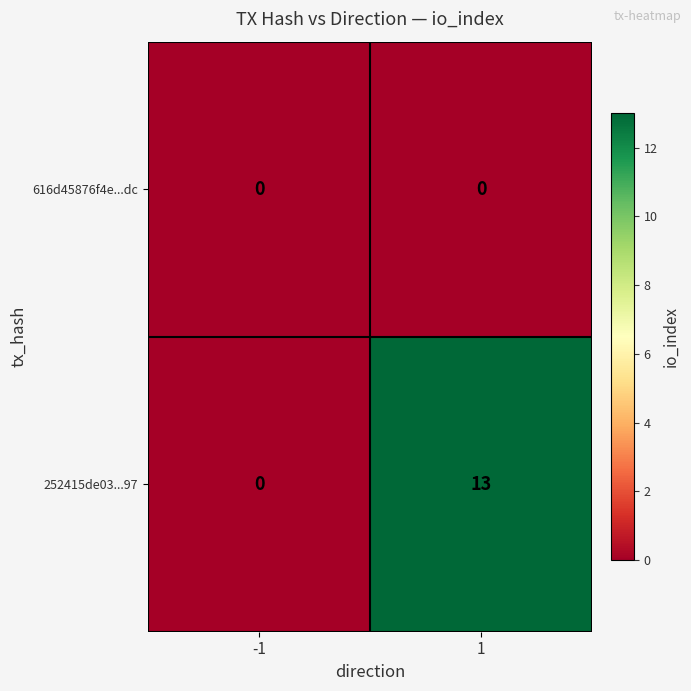

List the series in order of their overall mean, lowest first.

616d45876f4e...dc, 252415de03...97